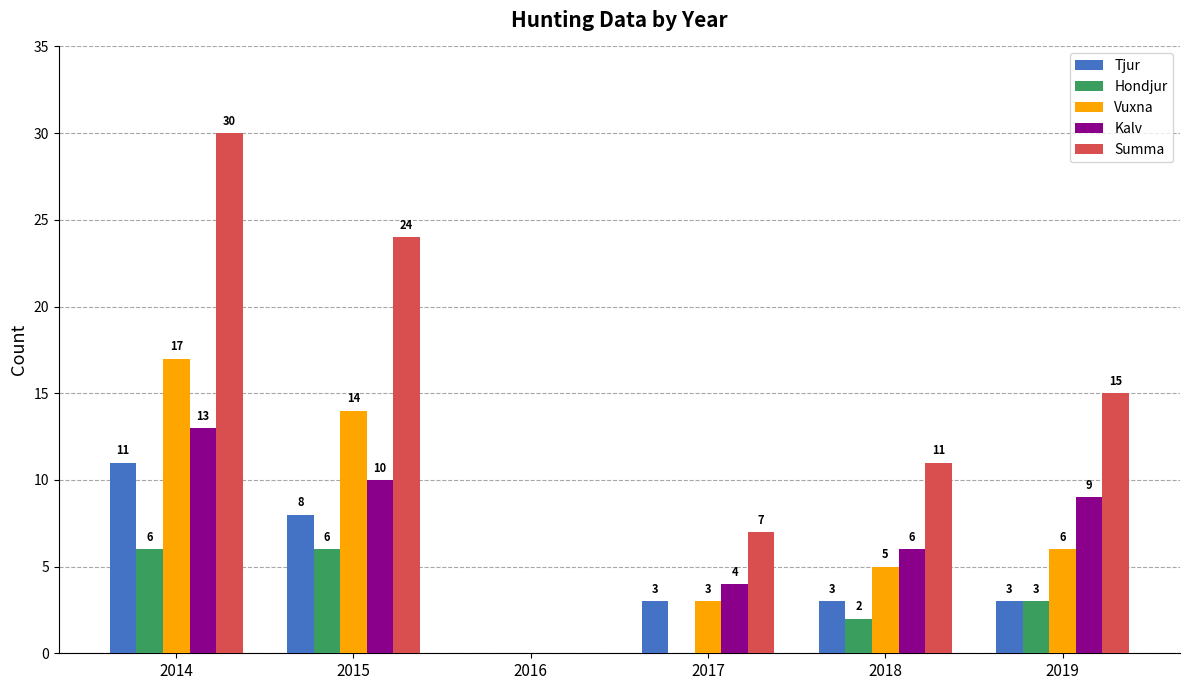

Is the value of Vuxna at 2014 greater than the value of Hondjur at 2014?

Yes